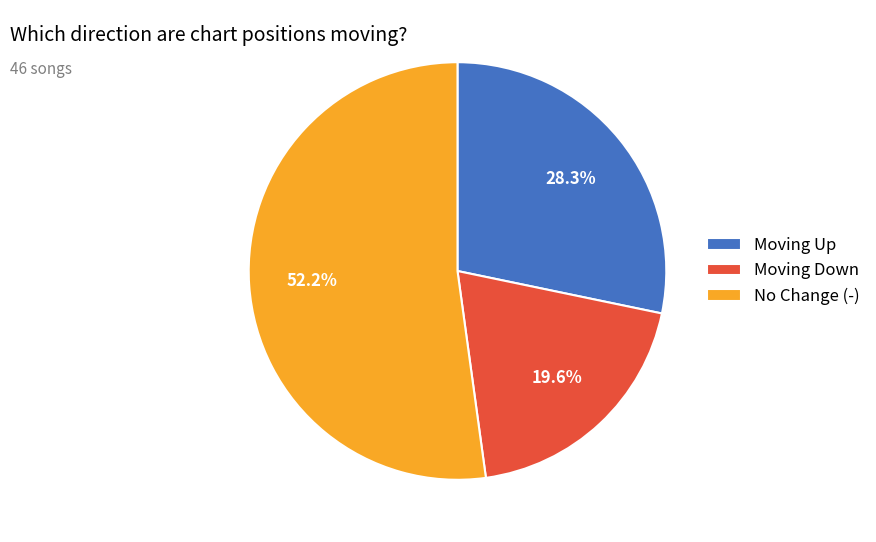

Which category has the biggest portion of the pie?

No Change (-)